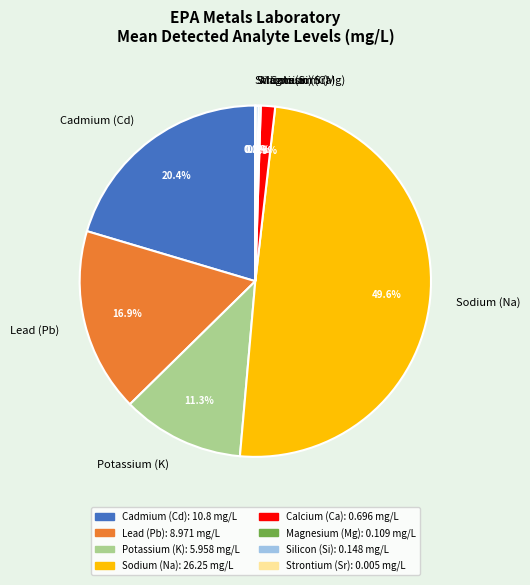

The Cadmium (Cd) slice represents 31% of the pie. True or false?

False